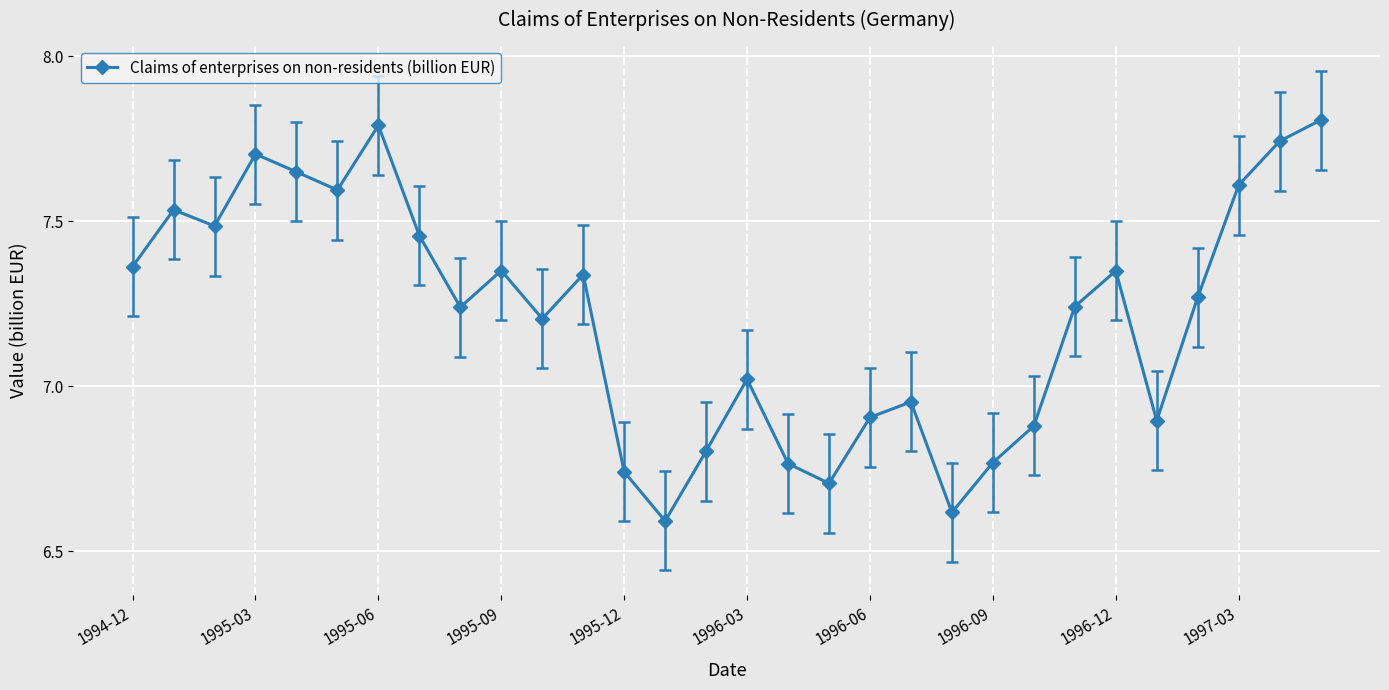

What is the difference between the maximum and minimum values?

1.2